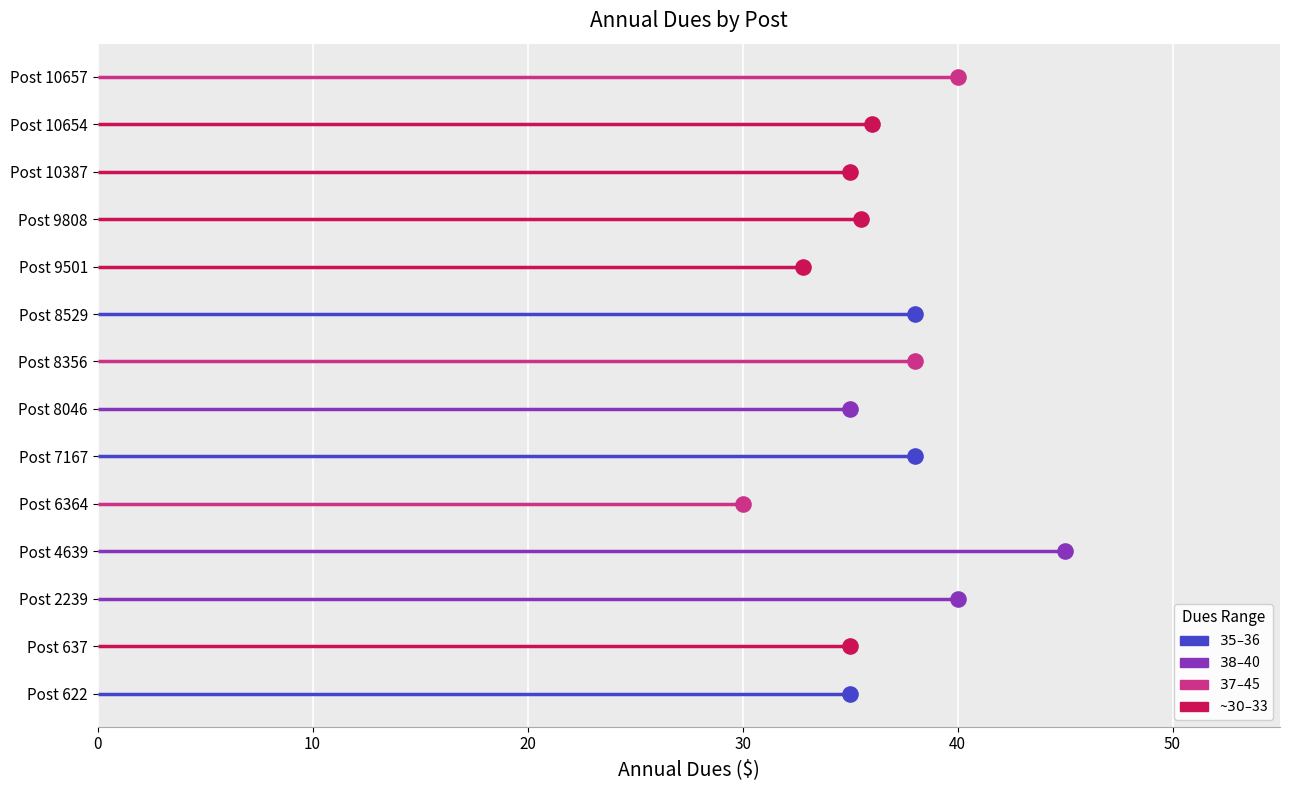

Between Post 8529 and Post 4639, which is larger?

Post 4639